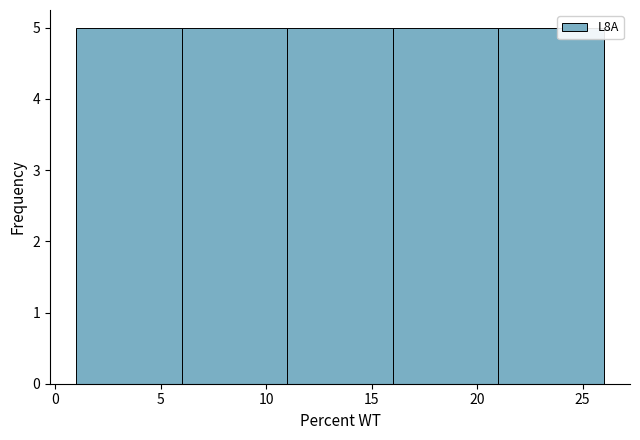

Reading left to right, list every bar in this chart as the range it spans on the x-axis followed by its height. The values are not printed on the chart, so give them approximately, as read against the axis.

1 to 6: 5
6 to 11: 5
11 to 16: 5
16 to 21: 5
21 to 26: 5